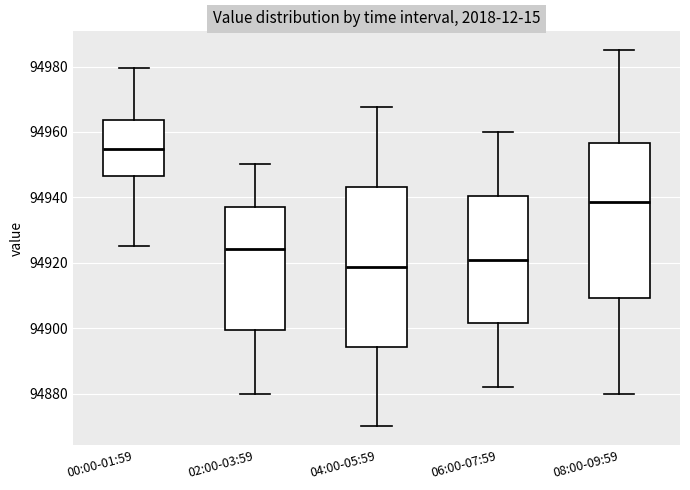

Which box's median line is the lowest?

04:00-05:59